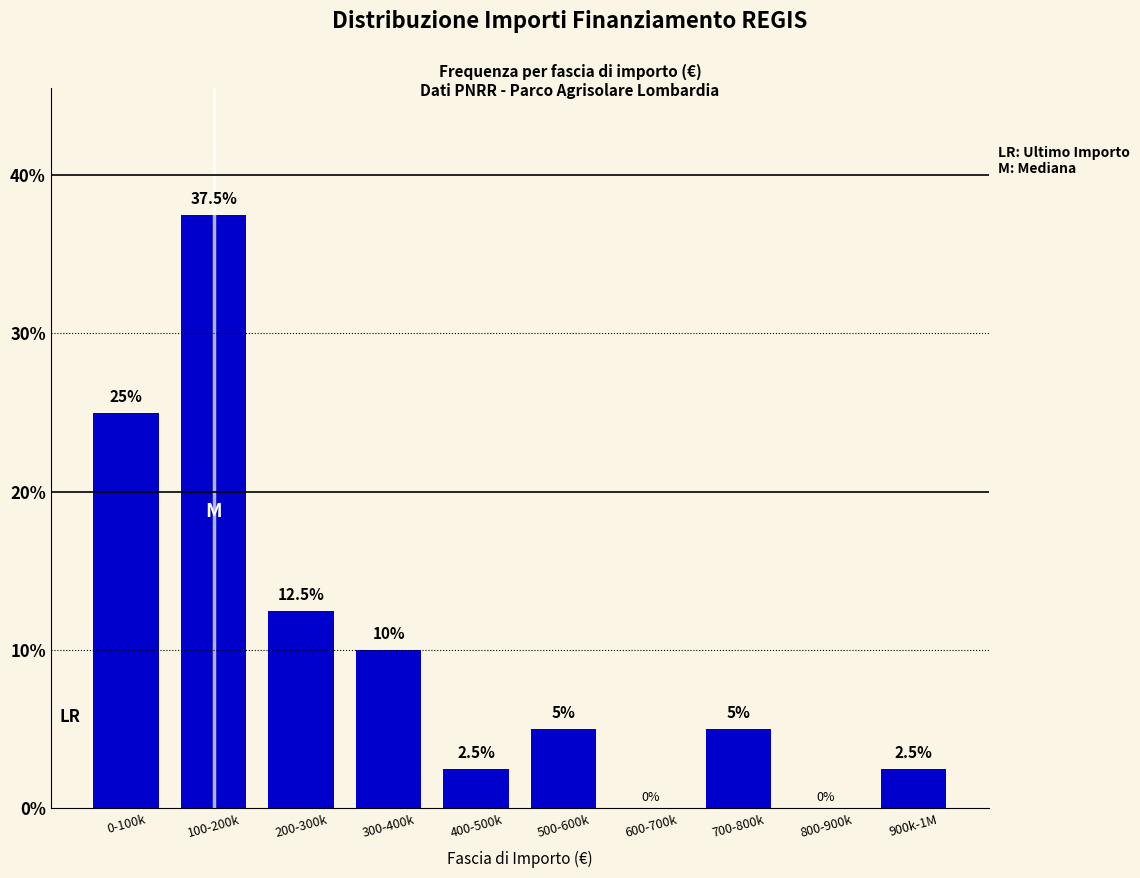

Reading left to right, what are all the values shown in this chart?

0-100k=25.0	100-200k=37.5	200-300k=12.5	300-400k=10.0	400-500k=2.5	500-600k=5.0	600-700k=0.0	700-800k=5.0	800-900k=0.0	900k-1M=2.5